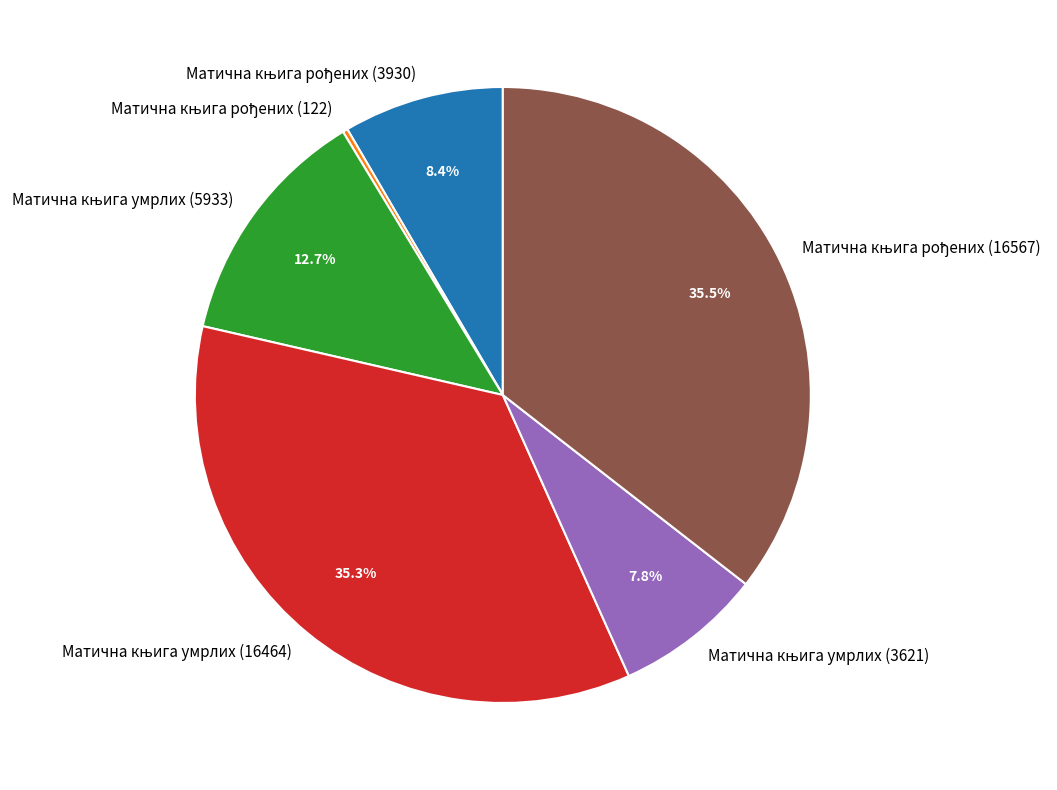

Does any single category account for the majority?

No